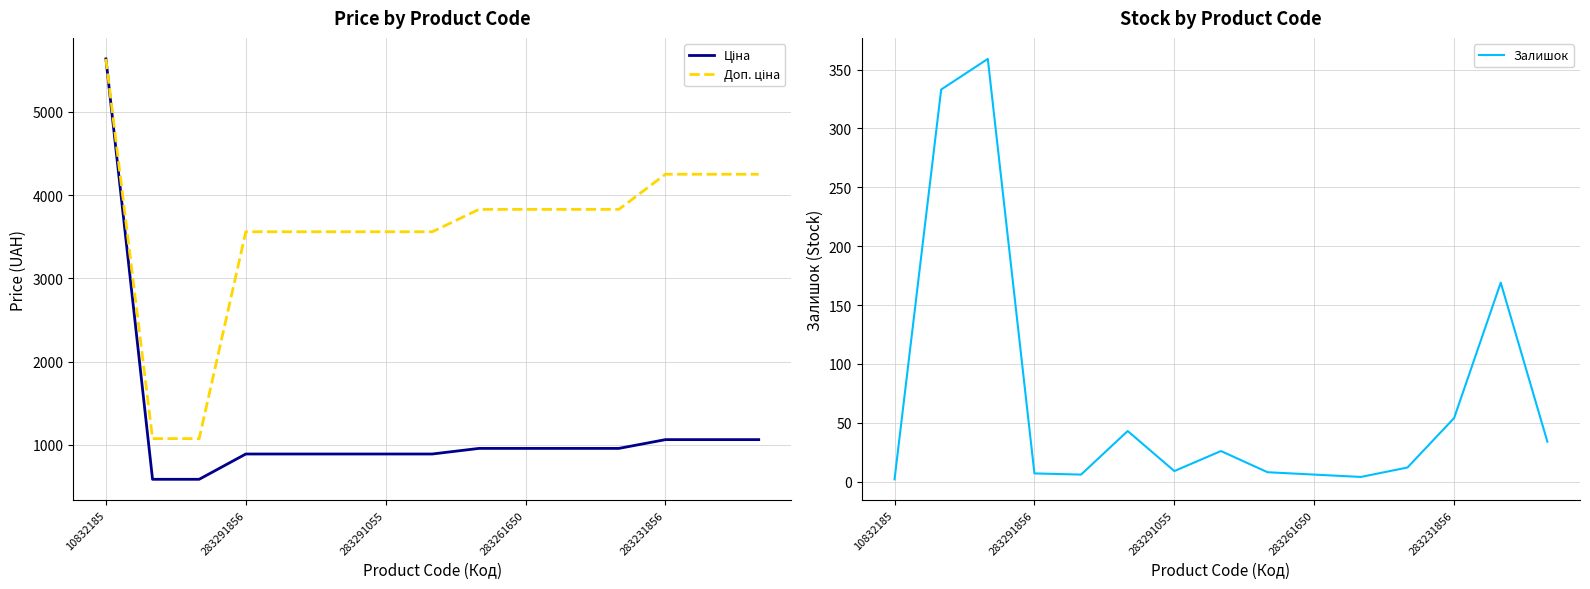

True or false: Доп. ціна has a value of 3828.4 at 8.

True